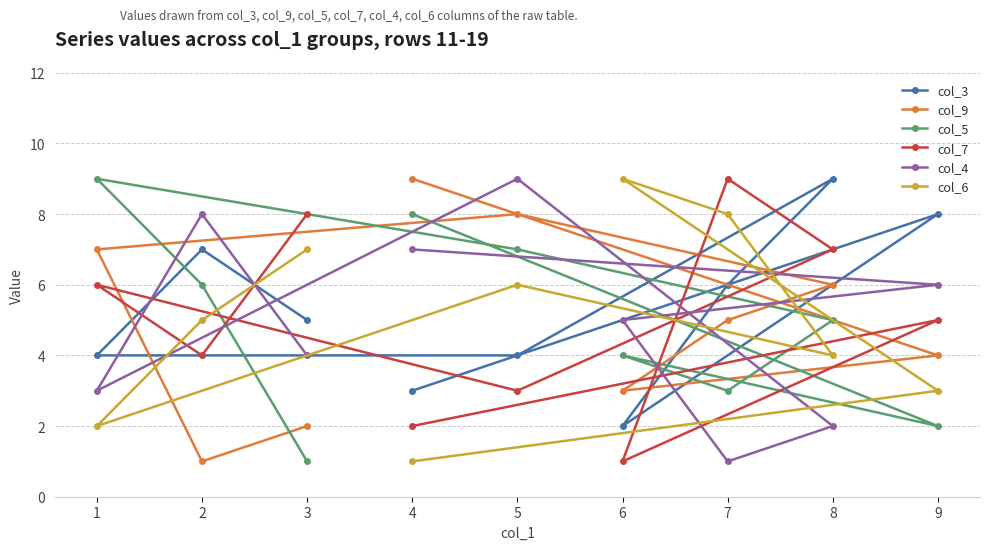

The col_6 series shows 14 at 7. True or false?

False